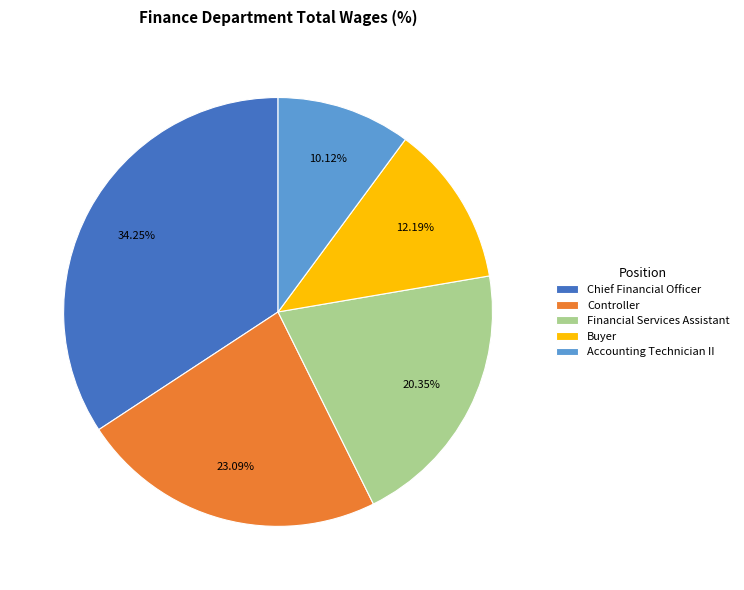

Is there any slice that represents more than half of the pie?

No